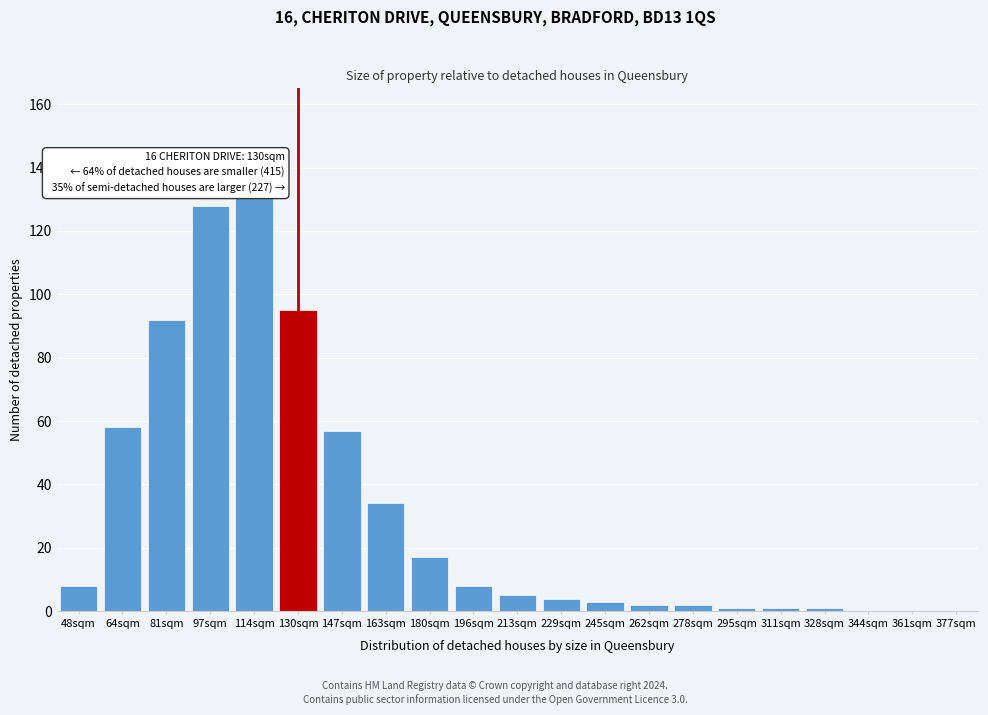

Reading right to left, what are all the values shown in this chart?

377sqm=0	361sqm=0	344sqm=0	328sqm=1	311sqm=1	295sqm=1	278sqm=2	262sqm=2	245sqm=3	229sqm=4	213sqm=5	196sqm=8	180sqm=17	163sqm=34	147sqm=57	130sqm=95	114sqm=131	97sqm=128	81sqm=92	64sqm=58	48sqm=8